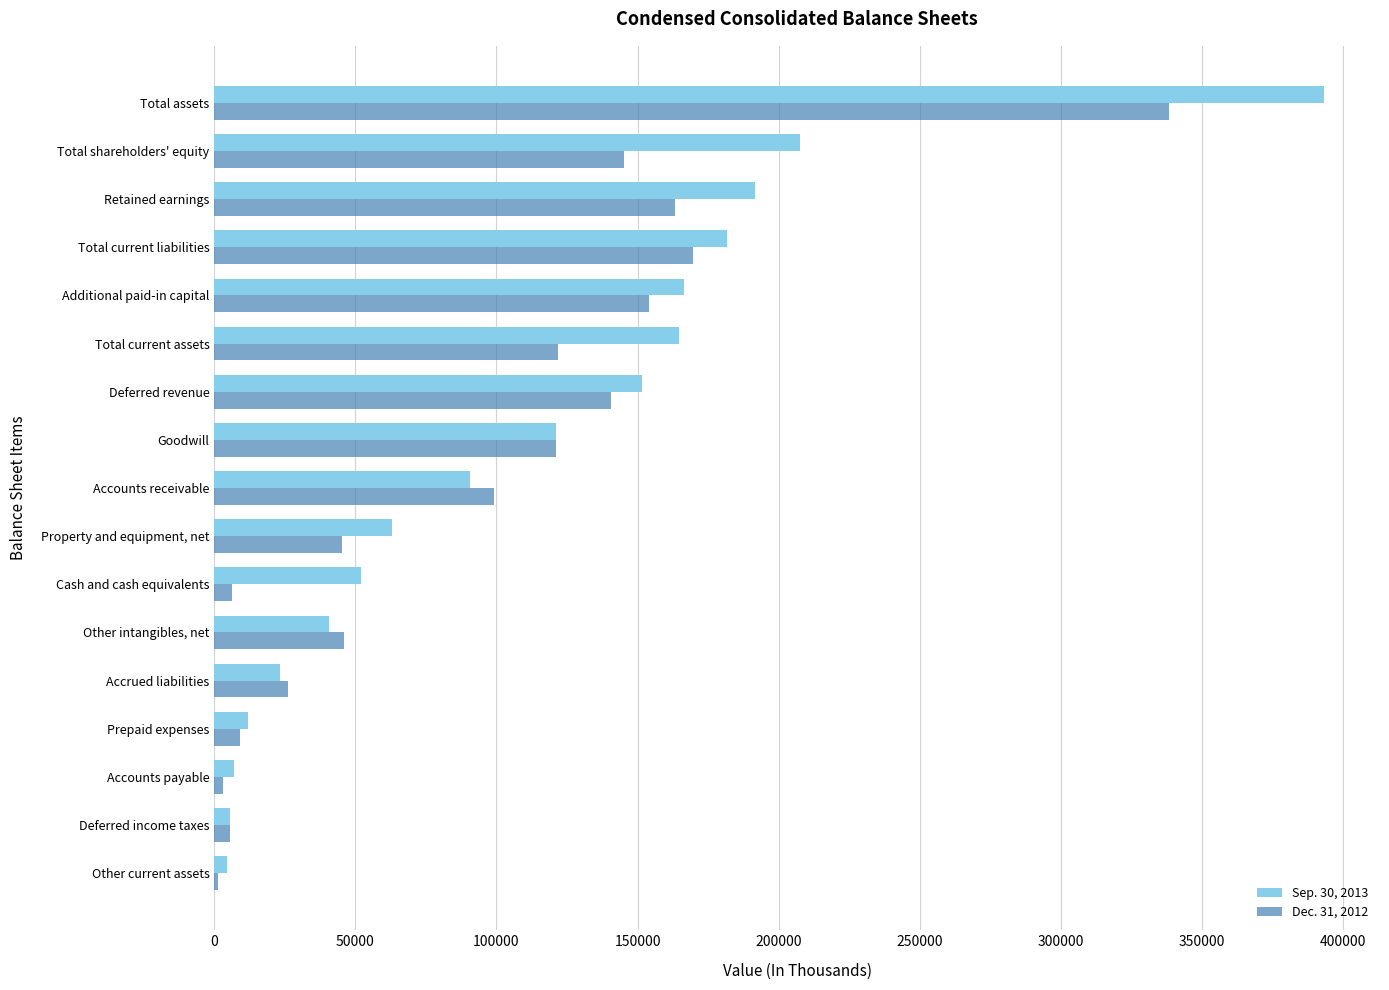

How many data points in Dec. 31, 2012 are less than 99212?

8